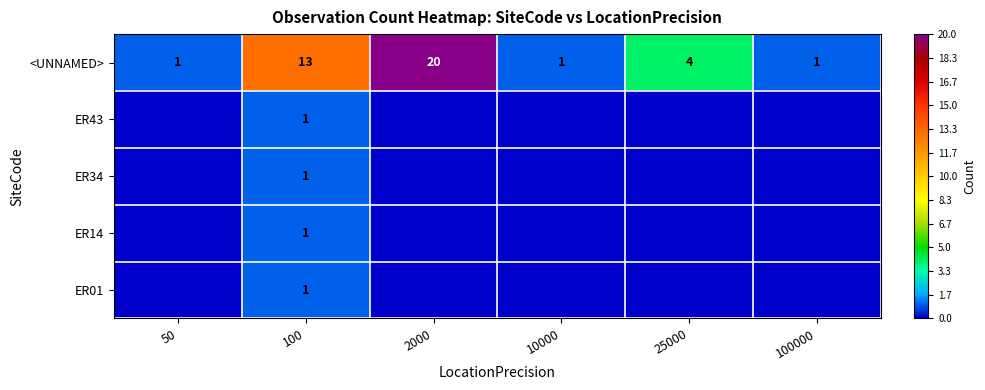

Is it true that <UNNAMED> equals 11 at 2000?

False